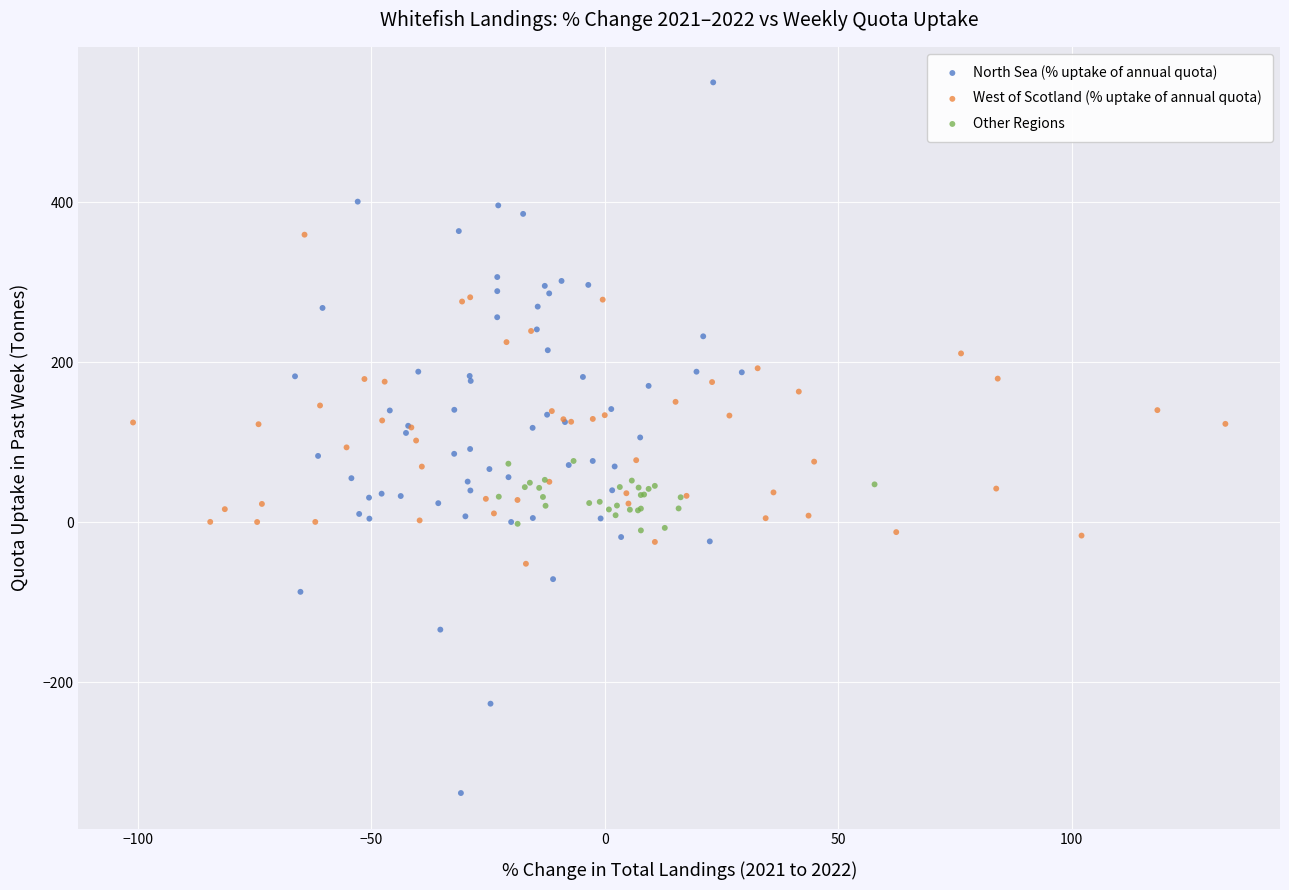

Which series has the largest Y range (max minus min)?

North Sea (% uptake of annual quota)